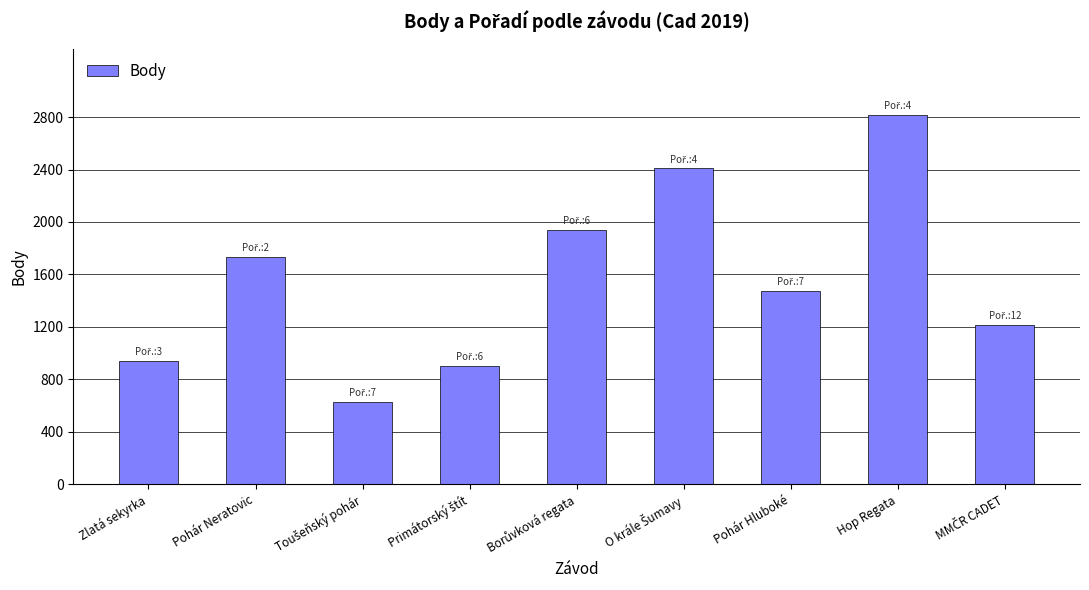

What is the smallest value displayed?

630